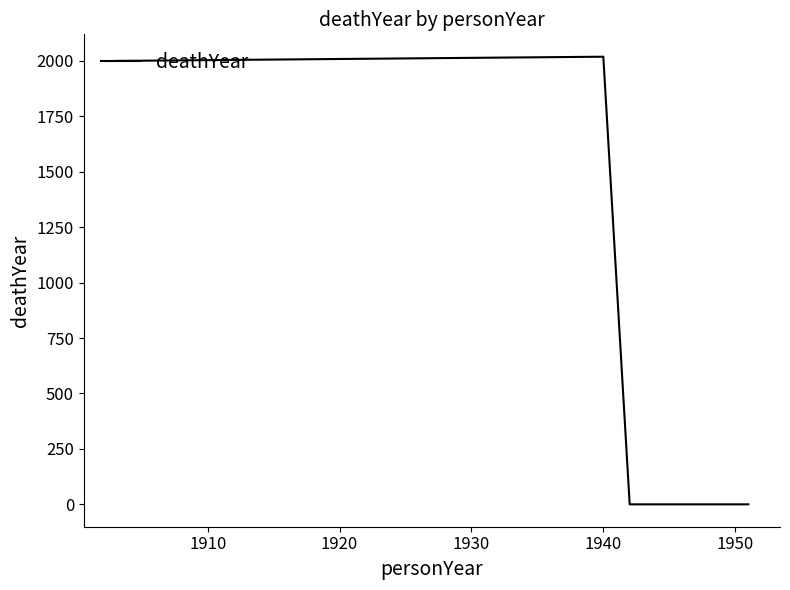

How many values are below 2000?

2